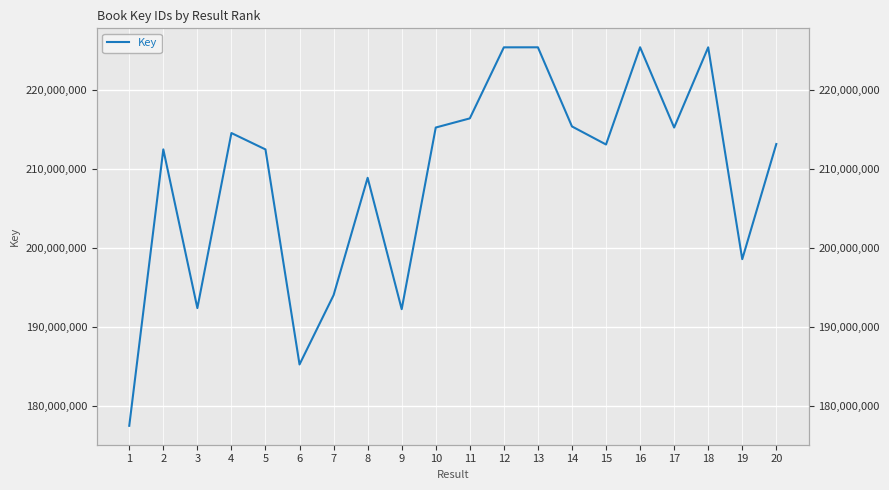

List the labels in order of value, smallest first.

1, 6, 9, 3, 7, 19, 8, 5, 2, 15, 20, 4, 17, 10, 14, 11, 12, 18, 13, 16